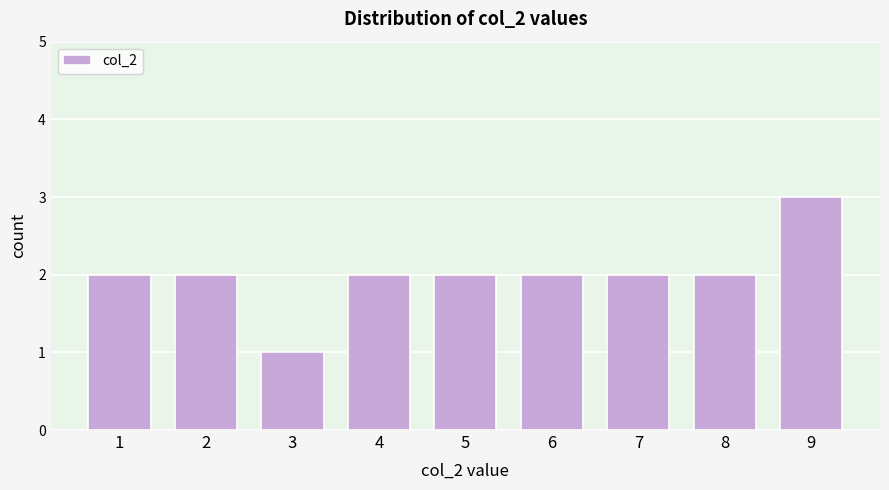

Reading left to right, transcribe all the data shown in this chart.

1=2	2=2	3=1	4=2	5=2	6=2	7=2	8=2	9=3